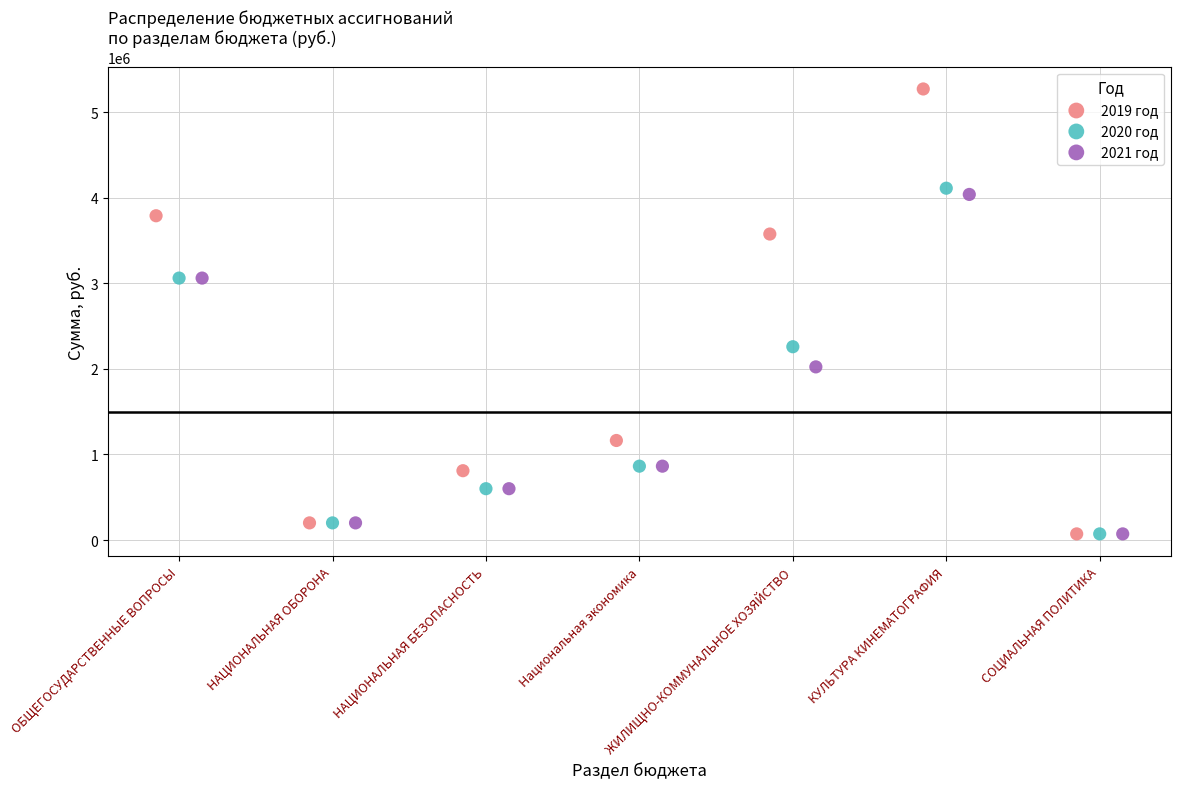

What are all the series names shown in the legend?

2019 год, 2020 год, 2021 год